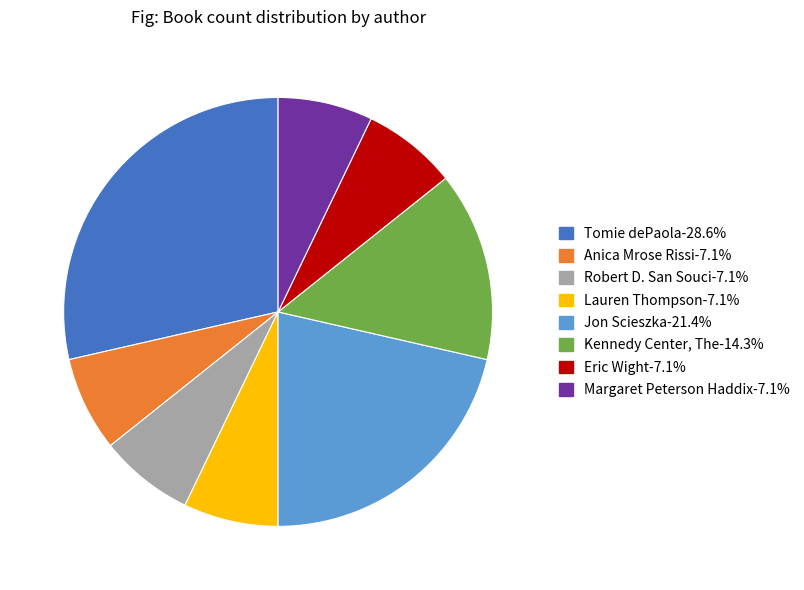

Which category has the biggest portion of the pie?

Tomie dePaola